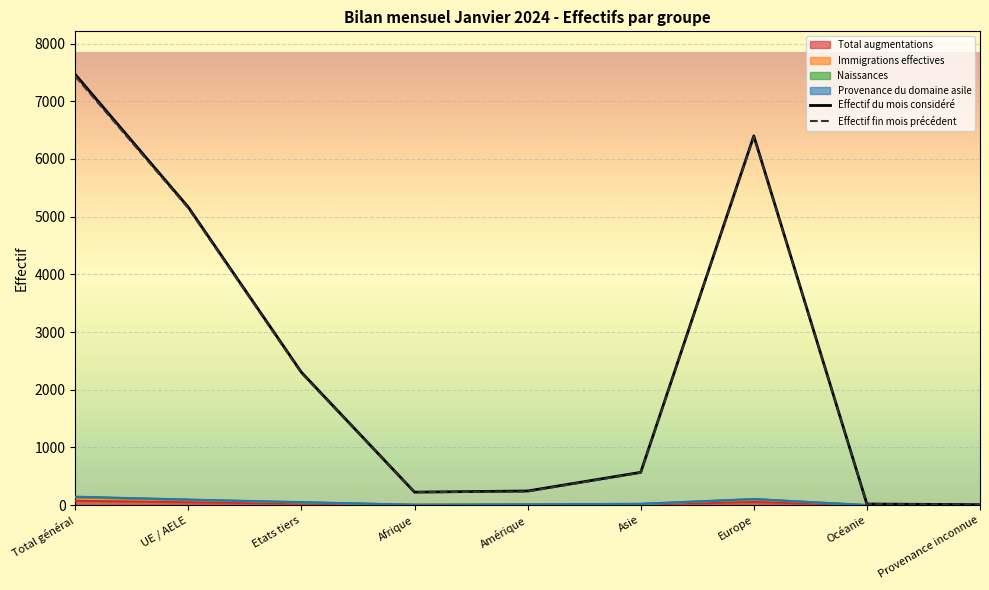

True or false: Immigrations effectives has a value of 105 at Europe.

True